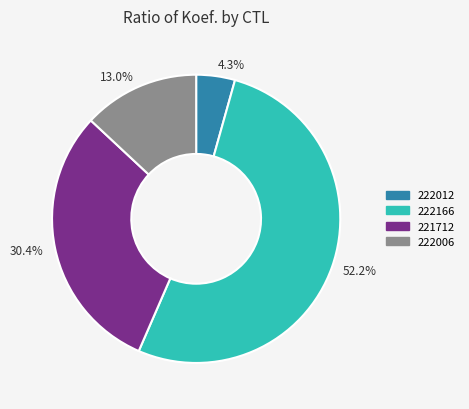

Approximately how many times larger is the value at 221712 compared to 222166?

0.6